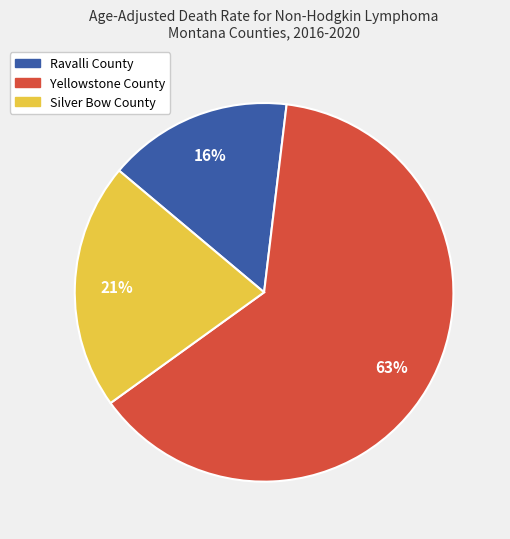

How many segments does this pie chart have?

3